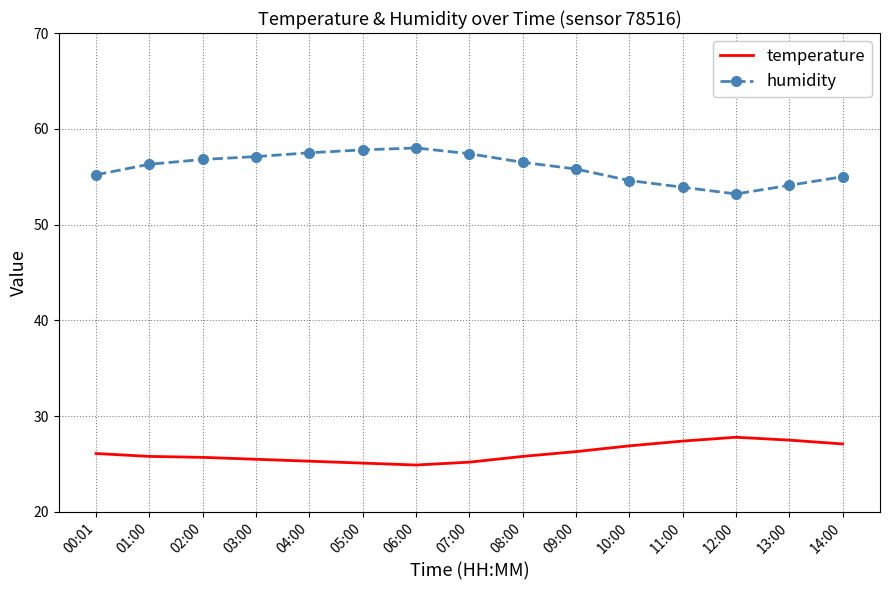

The value of temperature at 04:00 is 25.3. True or false?

True